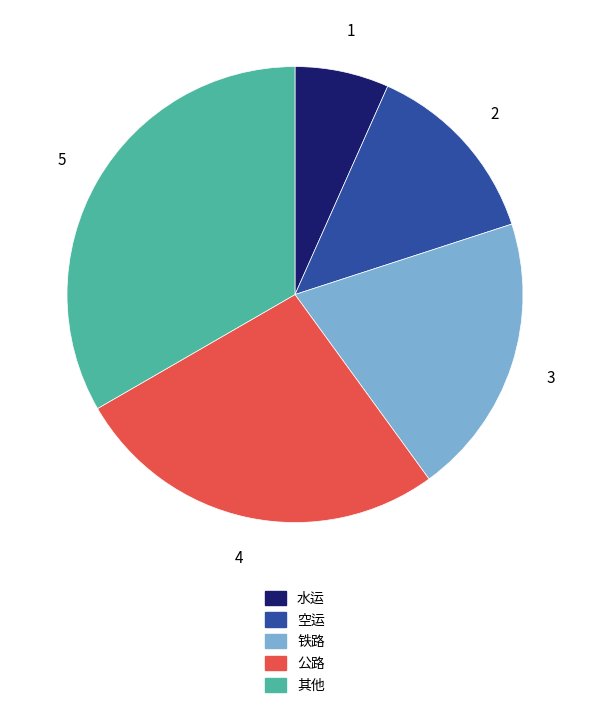

Is there a majority slice in this chart?

No